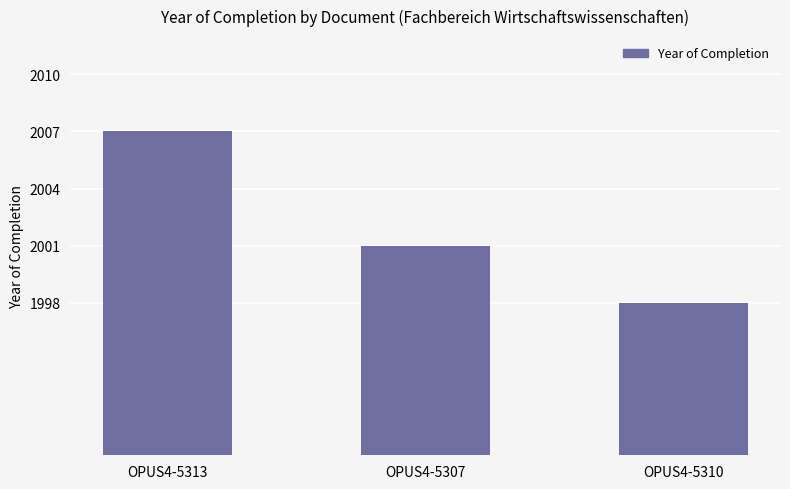

What position from the right is OPUS4-5313?

3